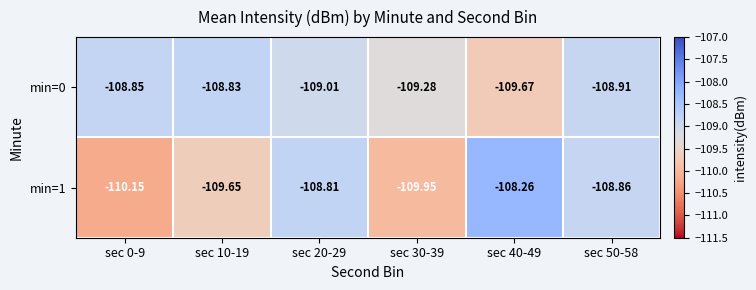

At which category is the sum across all series the highest?

sec 50-58